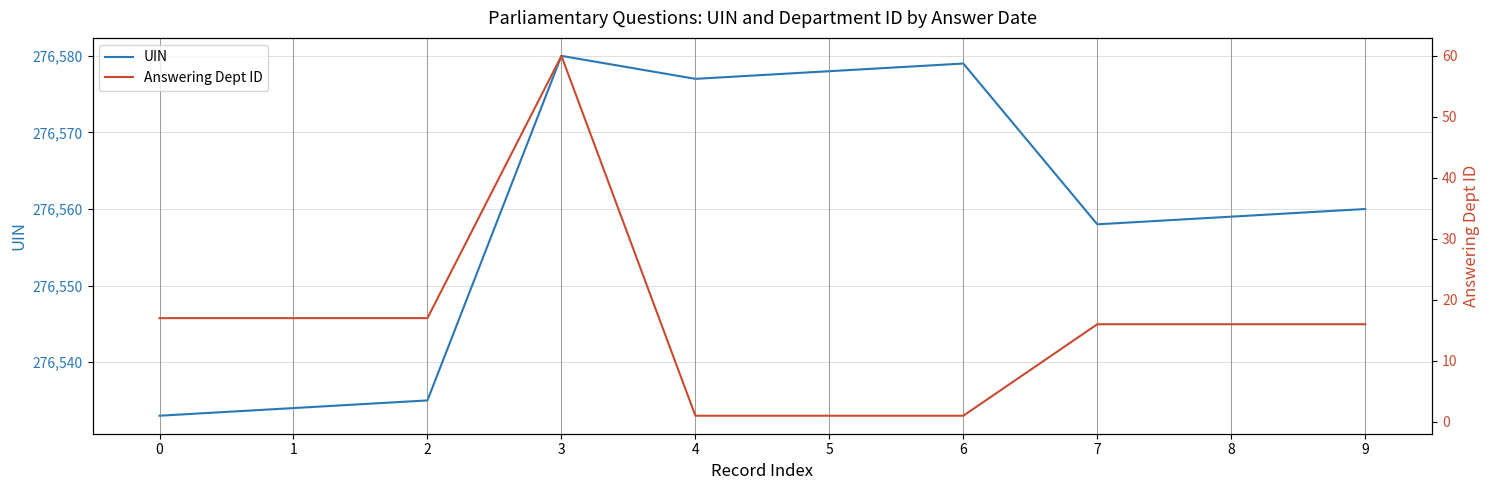

True or false: Answering Dept ID and UIN cross at least once.

False